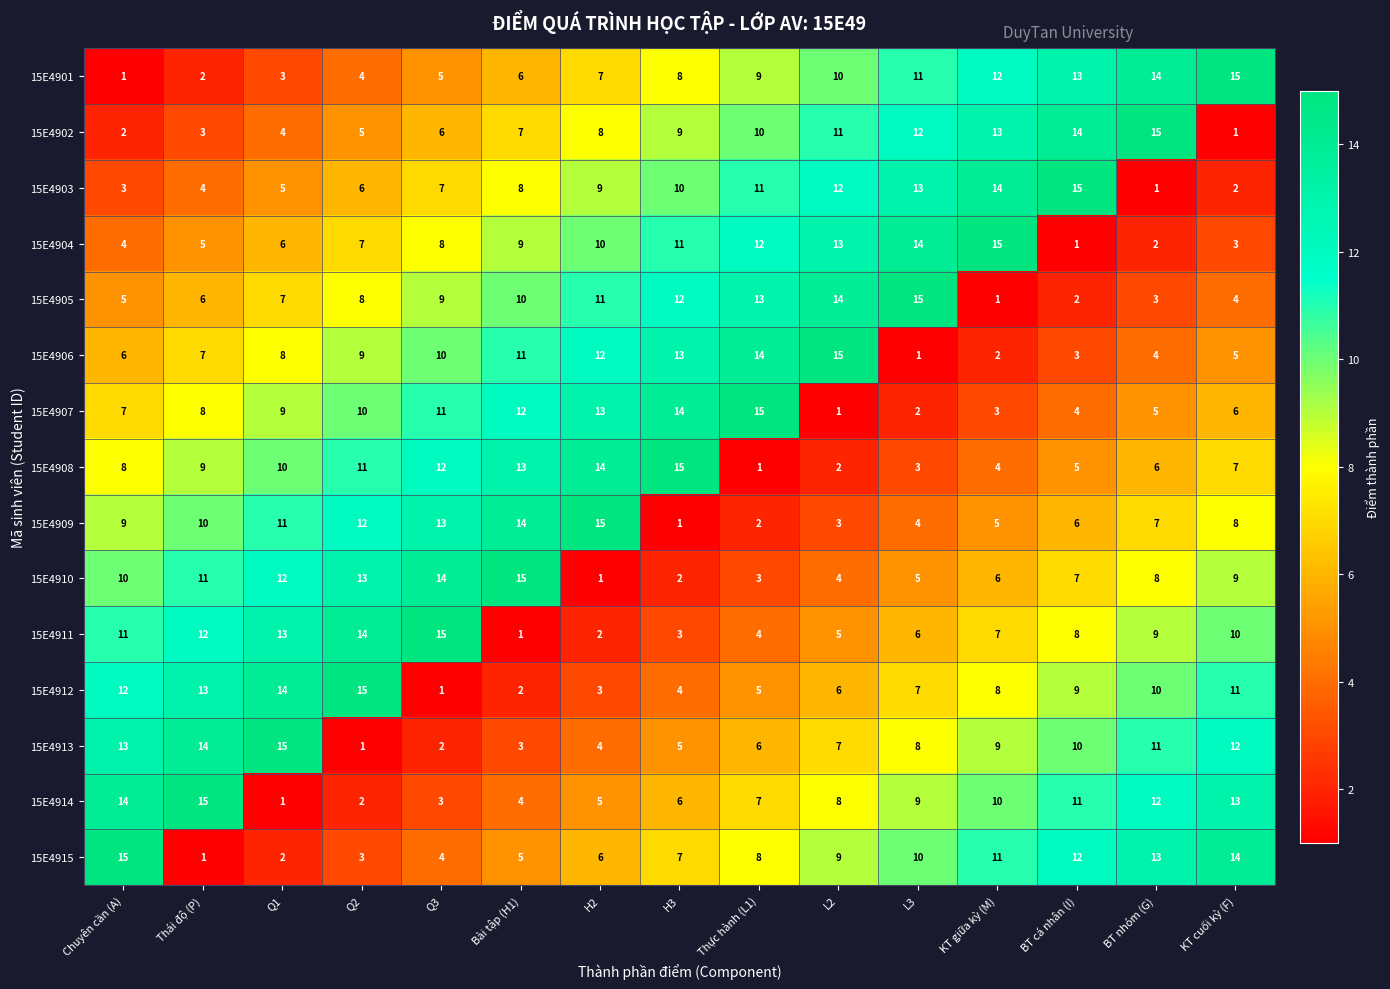

At which label is 15E4901 closest to 8?

H3